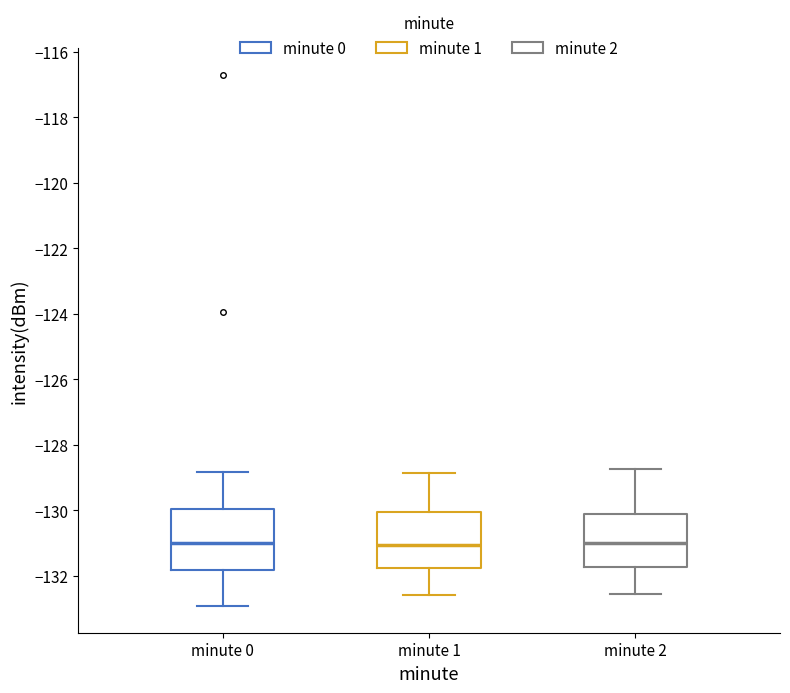

Reading left to right, transcribe this box plot: for each box, give where its median line is, the range the box spans, and where its two whiskers end, as read against the y-axis. The values are not printed on the chart, so give them approximately, as read against the axis.

minute 0: median -131.0, box -131.8 to -130.0, whiskers -133.0 to -128.8
minute 1: median -131.0, box -131.8 to -130.0, whiskers -132.6 to -128.8
minute 2: median -131.0, box -131.8 to -130.0, whiskers -132.6 to -128.8